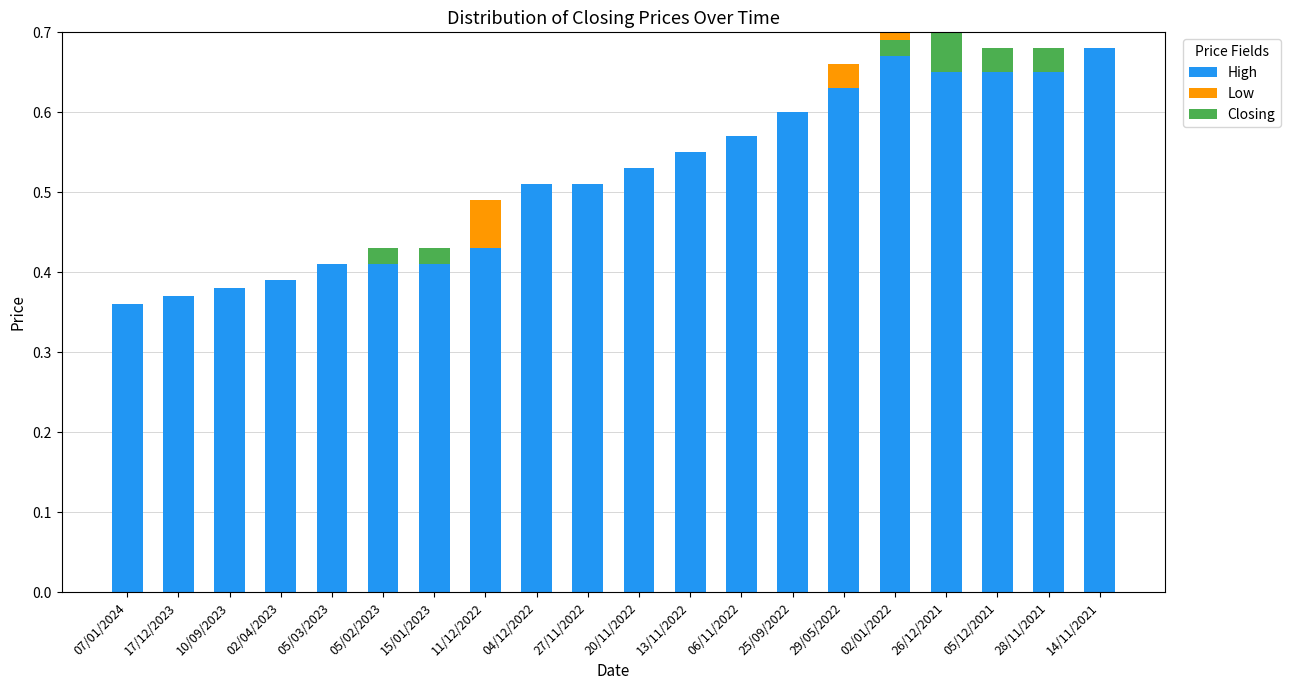

How many values in the Closing series exceed 0?

6